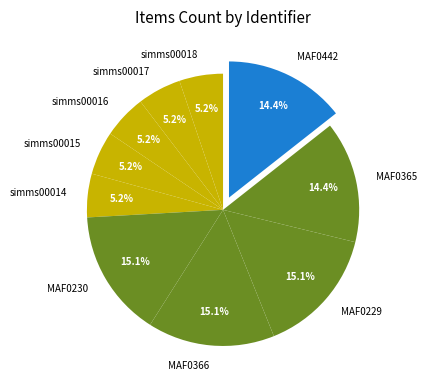

Does simms00015 account for over 50% of the chart?

No